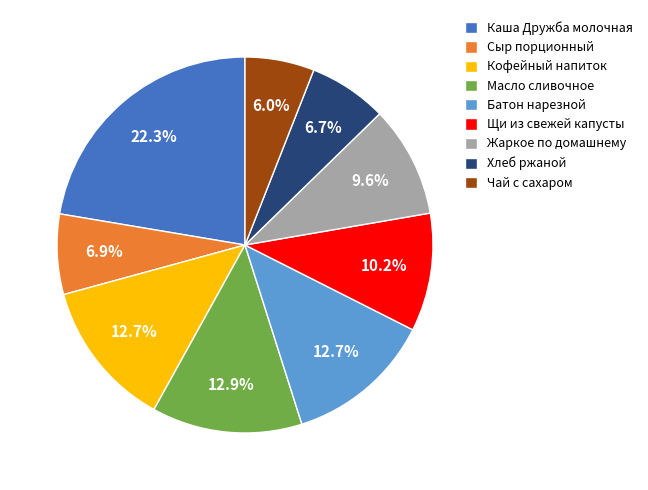

What portion of the pie excludes Хлеб ржаной?

93.3%